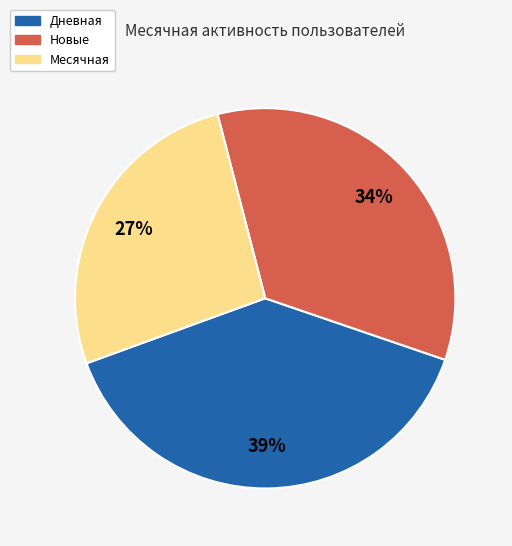

Is there any slice that represents more than half of the pie?

No